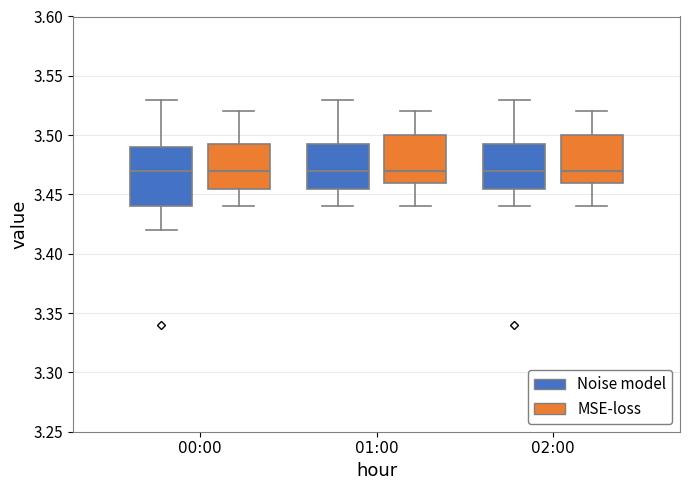

Comparing the boxes themselves (not the whiskers), which one is the tallest?

00:00 (Noise model)